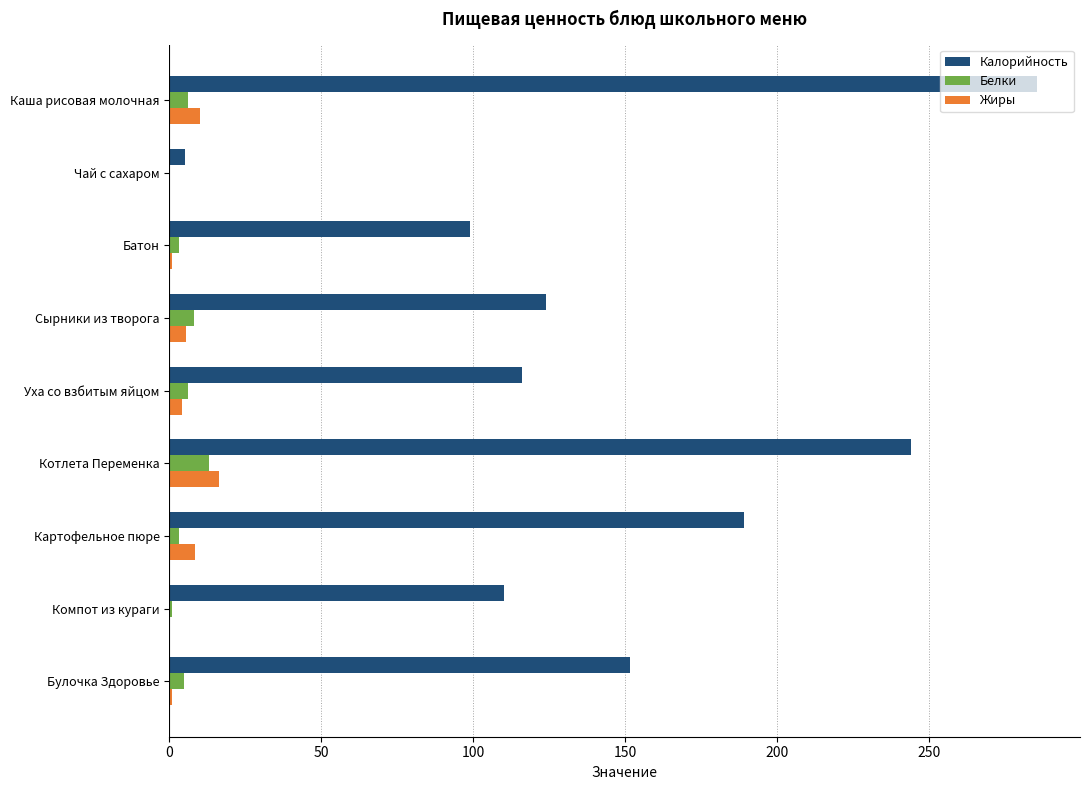

What is the average value of the Калорийность series?

147.1